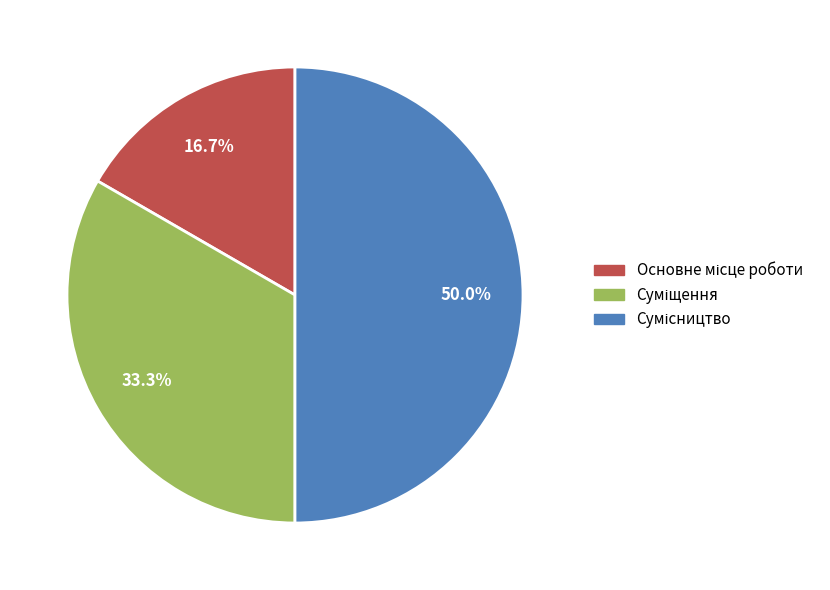

Does any single category account for the majority?

No